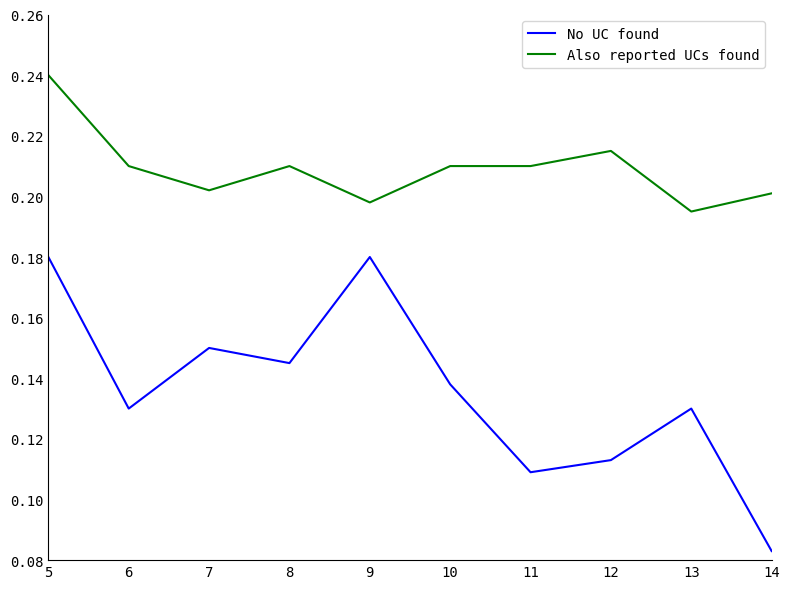

Rank the series at 13 from highest to lowest value.

Also reported UCs found, No UC found